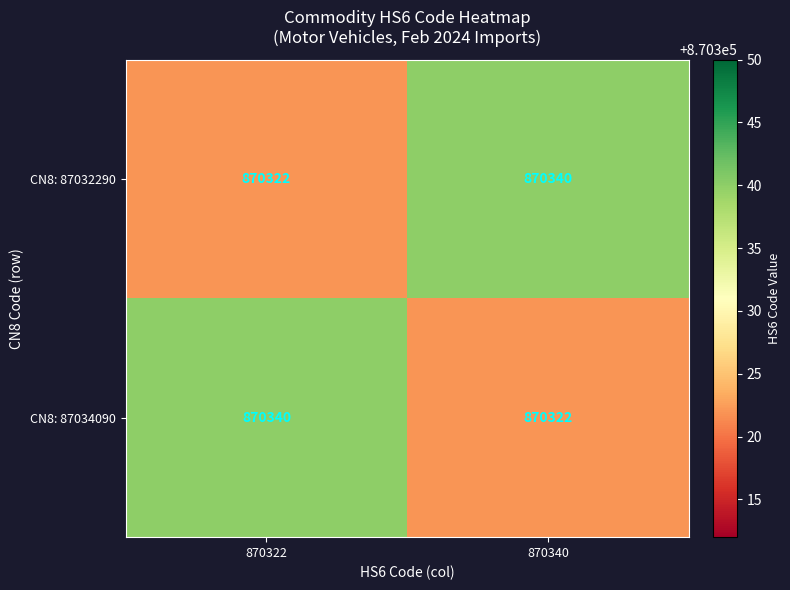

What is the highest value of the CN8: 87034090 series?

870340